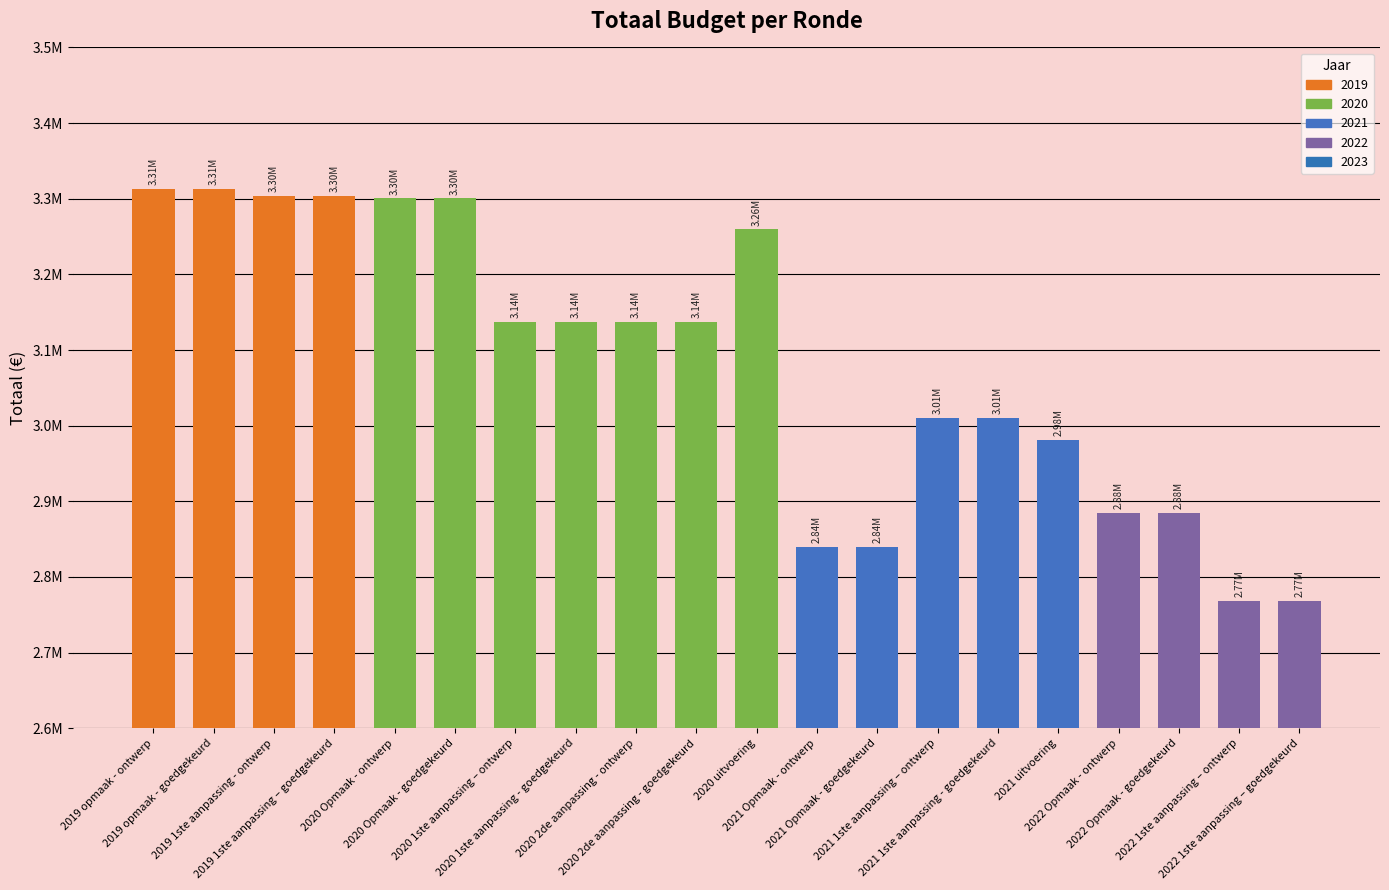

Reading left to right, extract all data points from this chart.

3312715	3312715	3303583	3303583	3300364	3300364	3137470	3137470	3137470	3137470	3259405	2839839	2839839	3009911	3009911	2981379	2884643	2884643	2767883	2767883